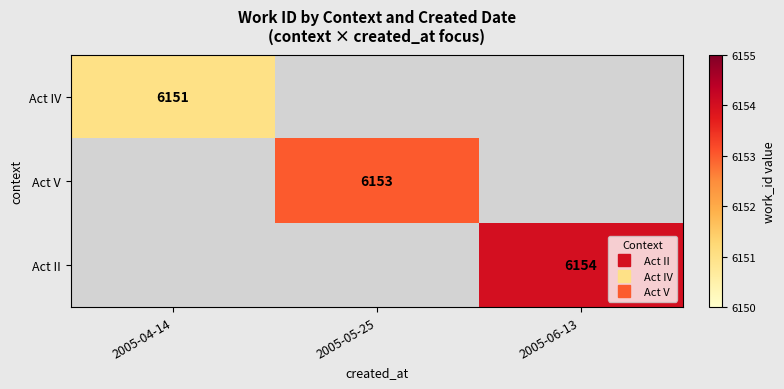

Is the value of Act IV at 2005-06-13 greater than the value of Act II at 2005-04-14?

No